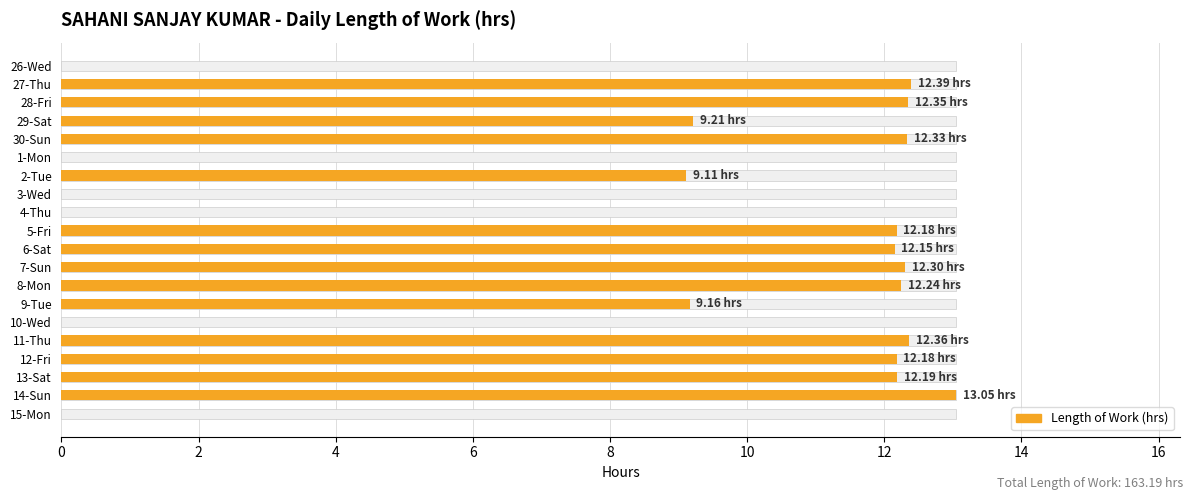

What is the ratio of the value at 13-Sat to the value at 8-Mon?

1.0